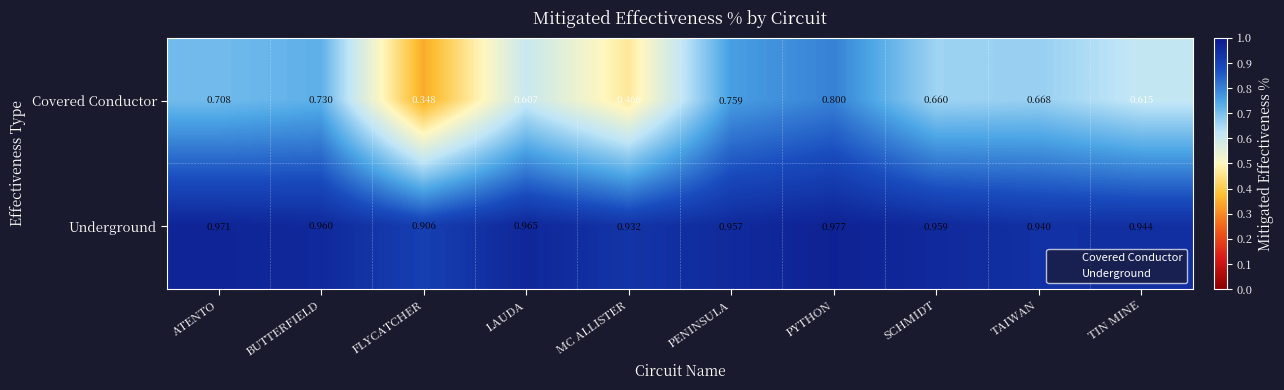

Which category has the highest value across all series?

PYTHON